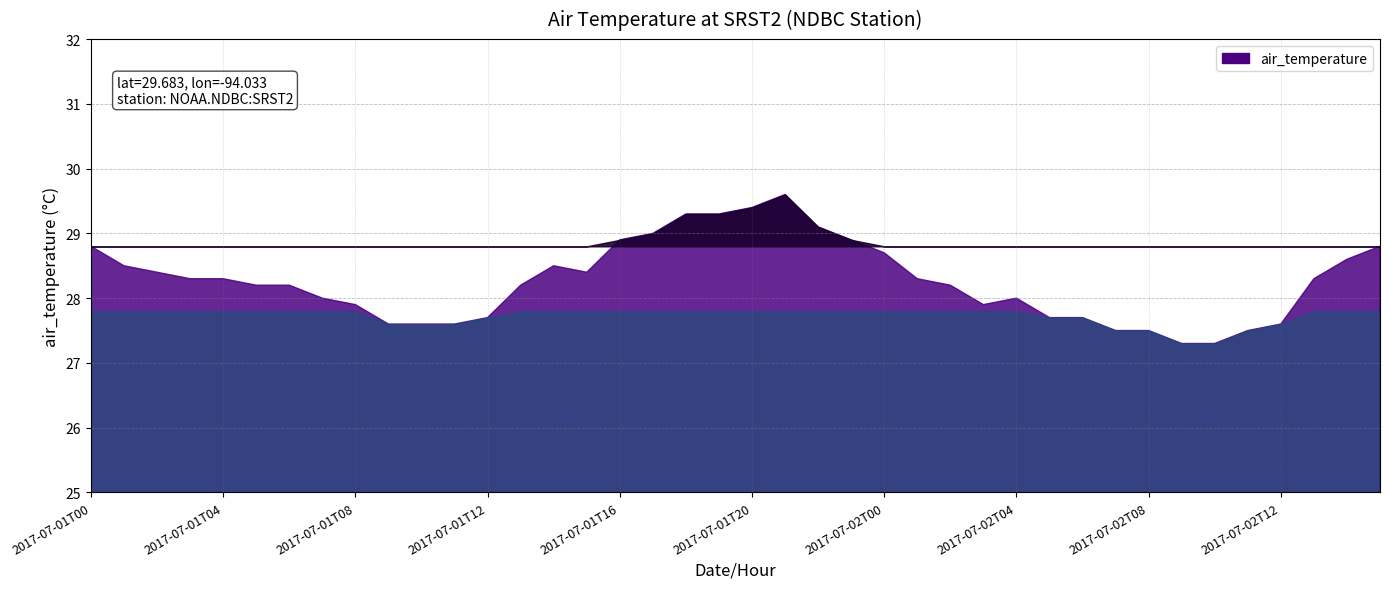

At which category does the data reach its first local peak?

2017-07-01T14